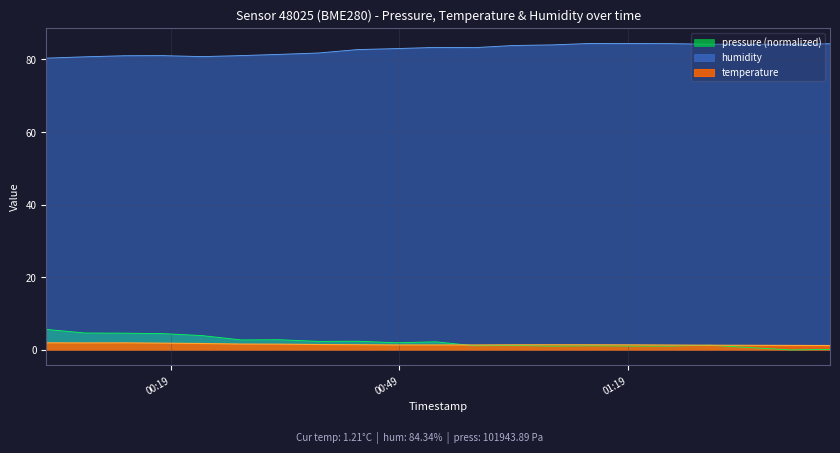

What is the greatest value displayed?

84.4